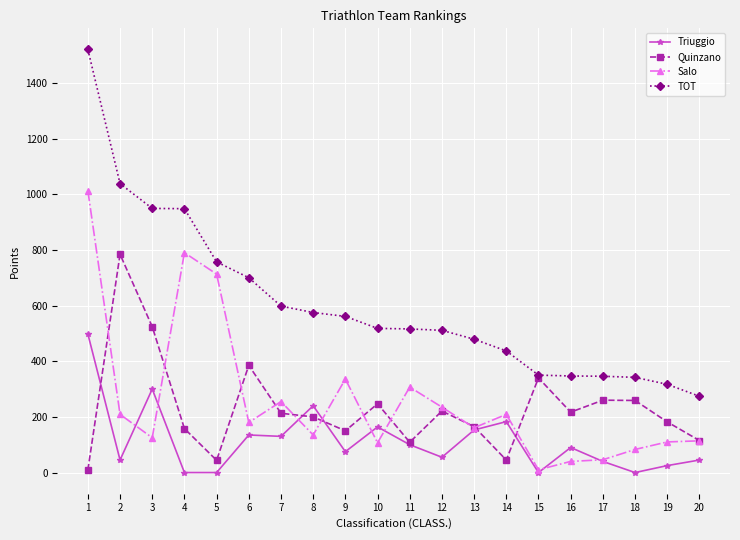

At which label does Triuggio first exceed 90?

1